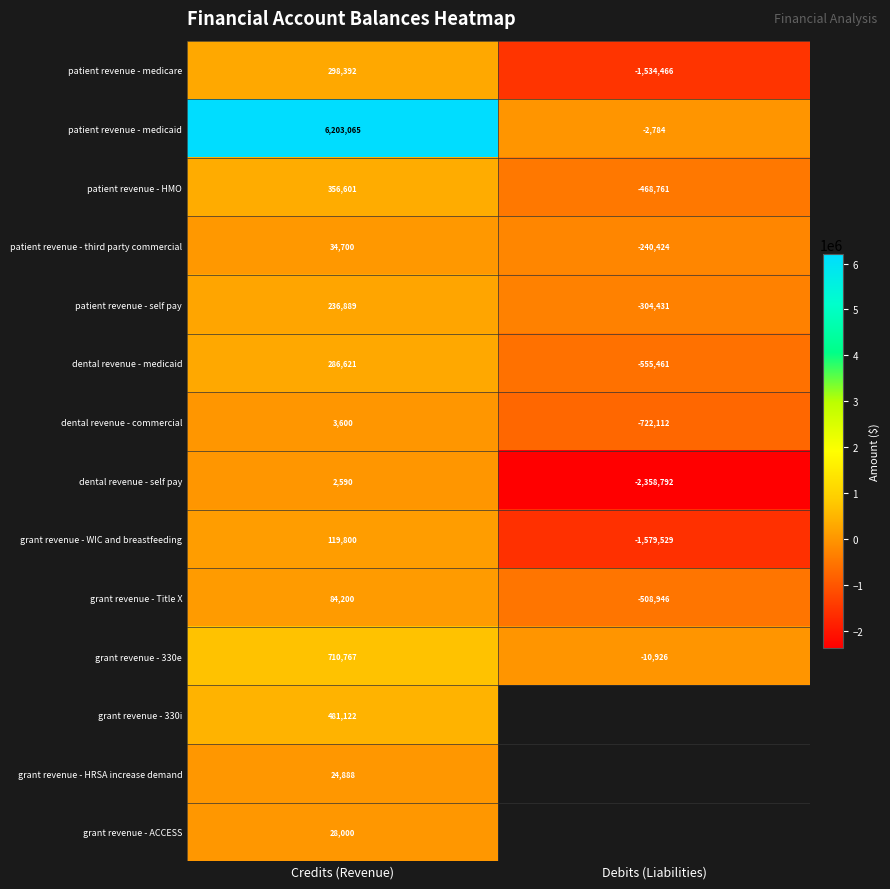

At how many categories does at least one series exceed -1348042?

2